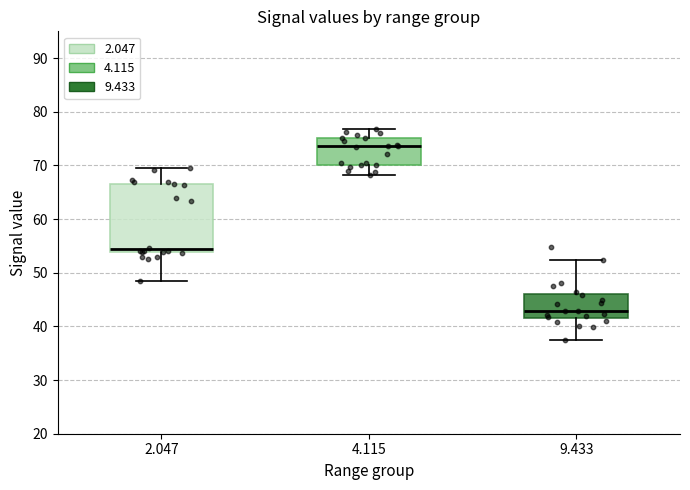

Comparing the boxes themselves (not the whiskers), which one is the tallest?

2.047